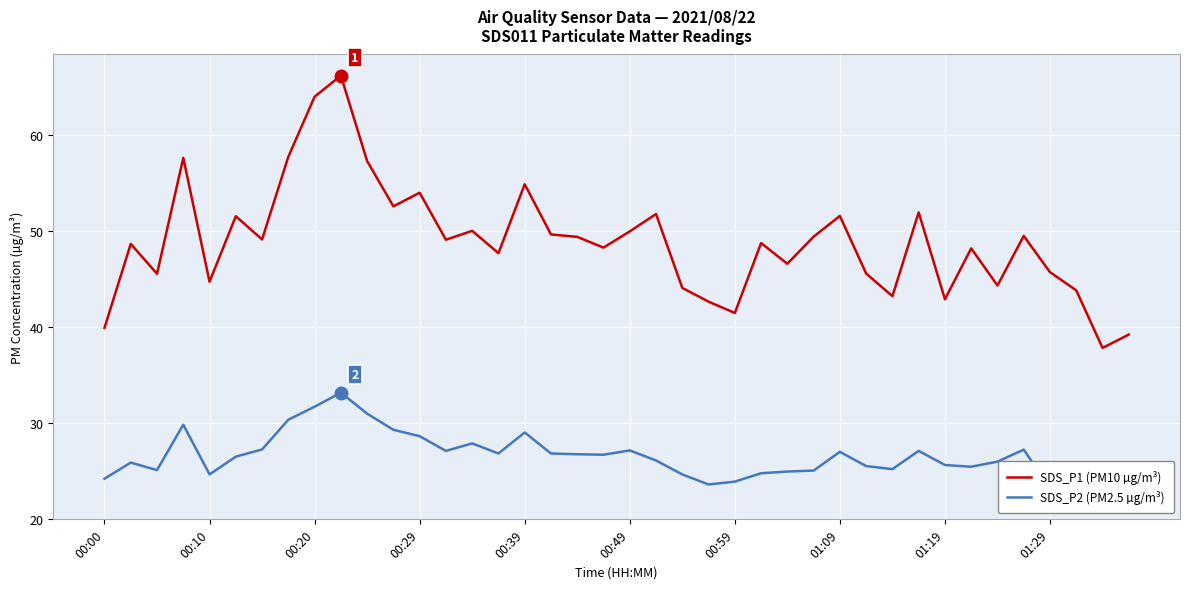

List the series in order of their overall mean, highest first.

SDS_P1 (PM10 µg/m³), SDS_P2 (PM2.5 µg/m³)